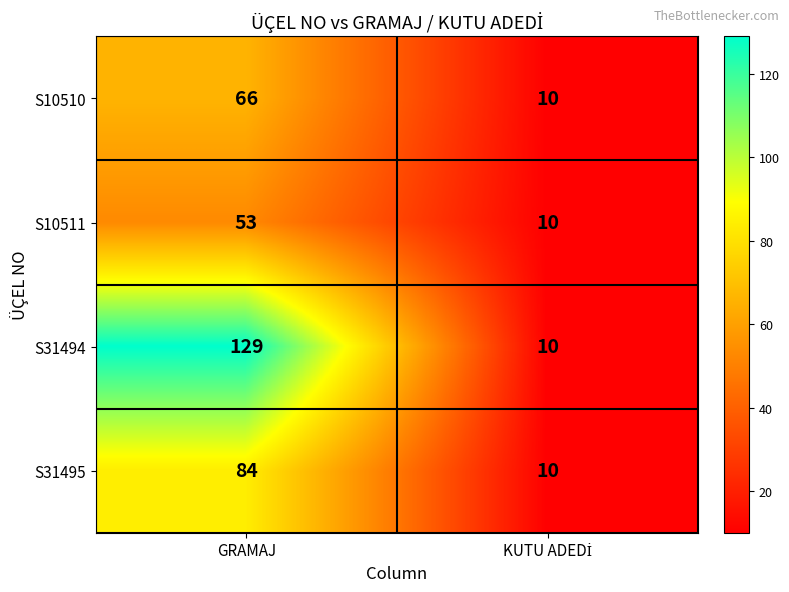

The S10510 series shows 66 at GRAMAJ. True or false?

True